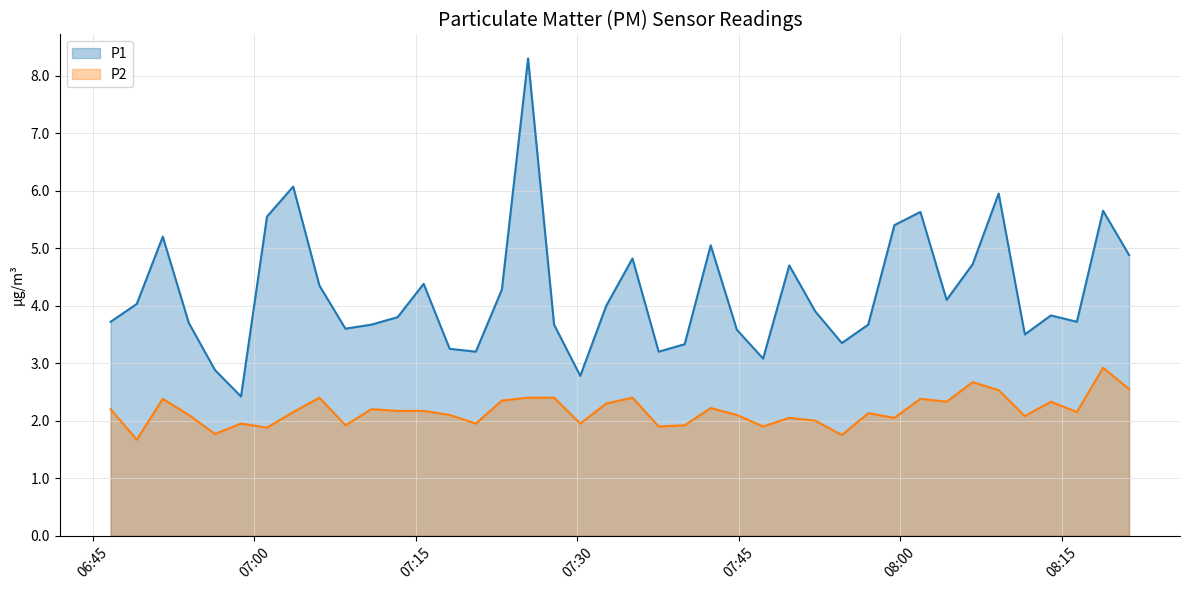

Which category has the highest value in the P1 series?

2023-04-30T07:25:26